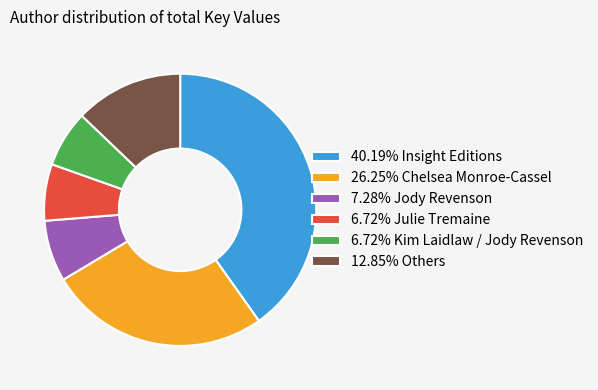

What is the ratio of the value at 26.25% Chelsea Monroe-Cassel to the value at 6.72% Julie Tremaine?

3.9